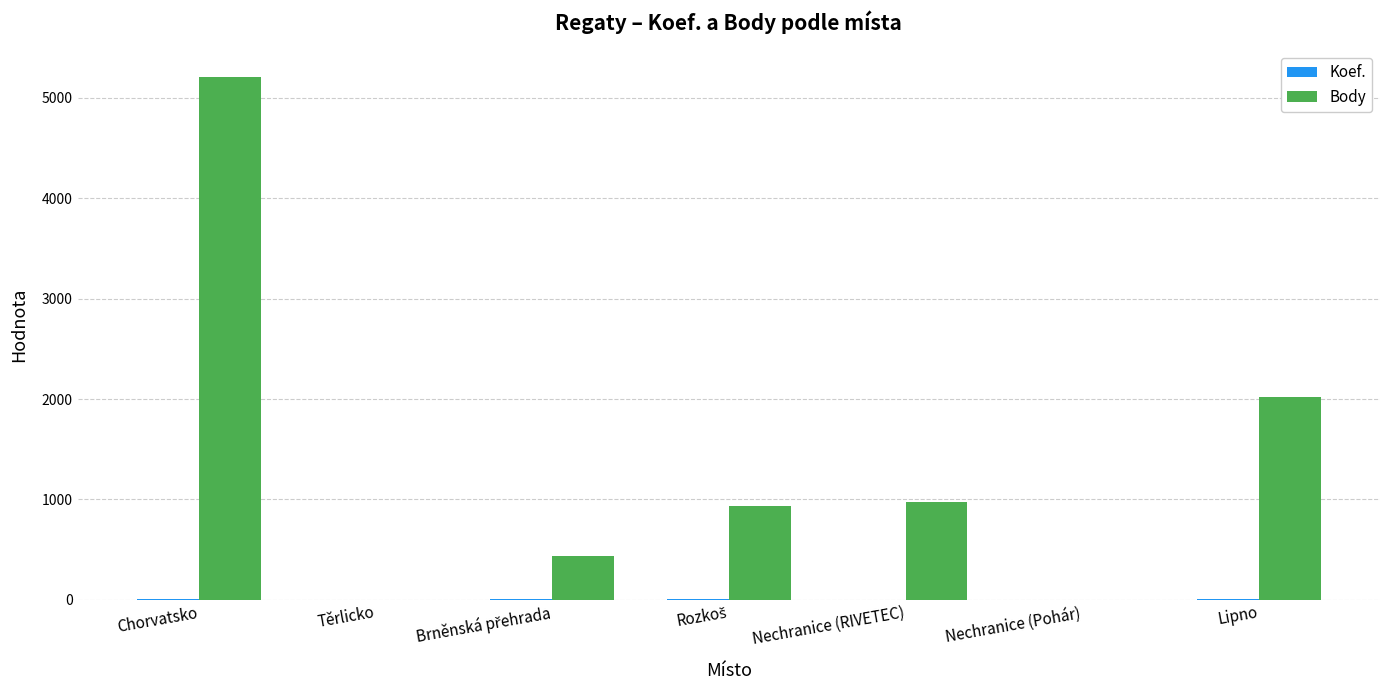

What is the maximum value shown in the chart?

5212